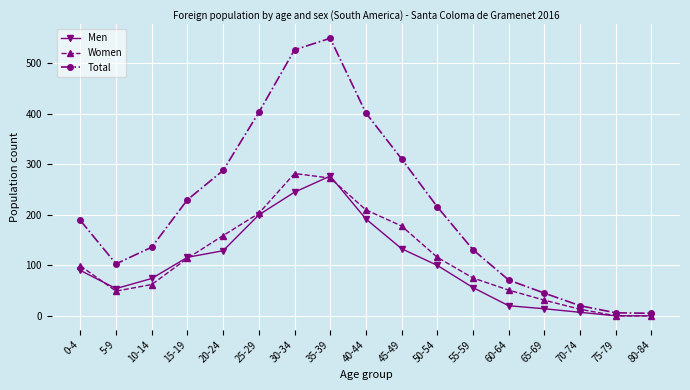

Which series has the largest total across all categories?

Total